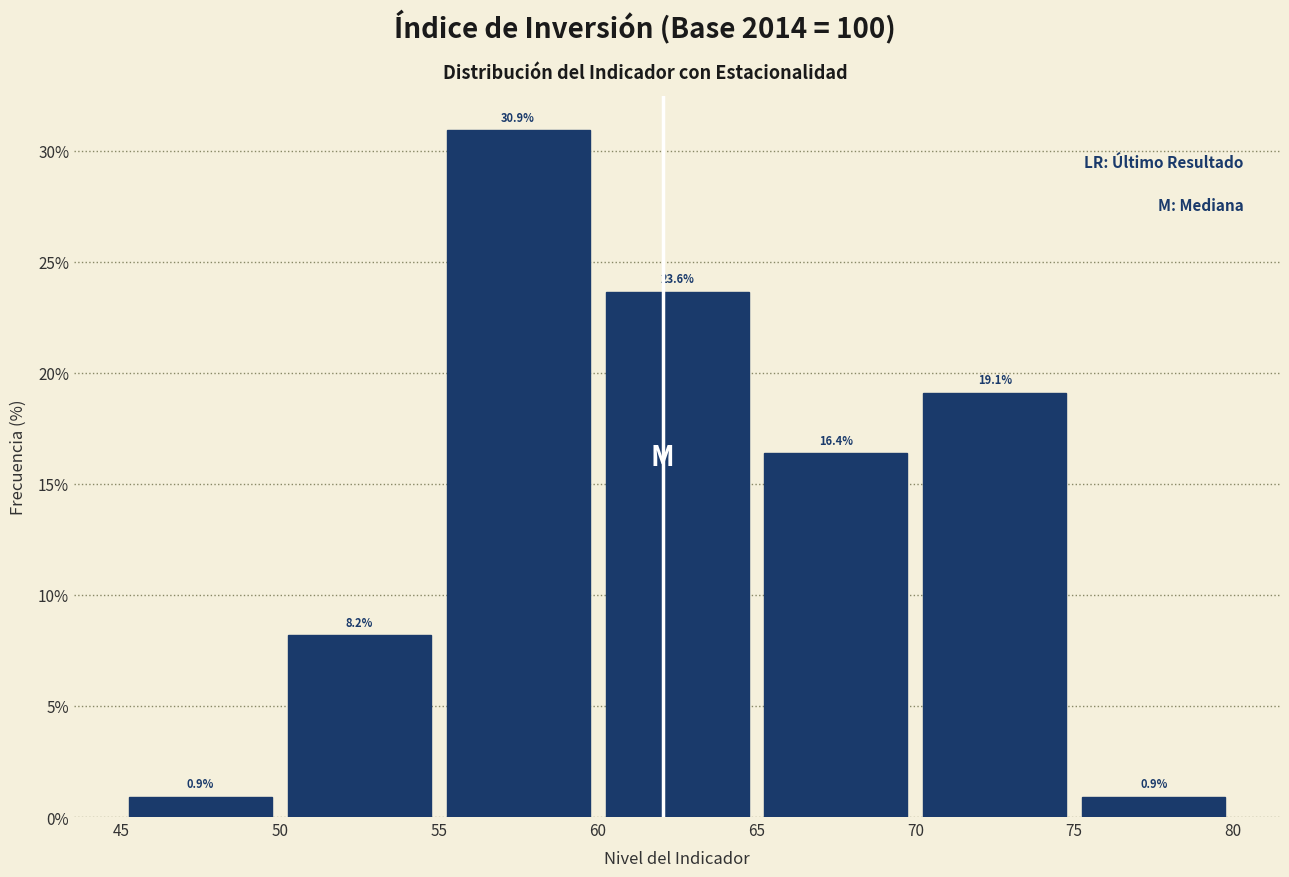

Over which range of the x-axis is the bar tallest?

55 to 60